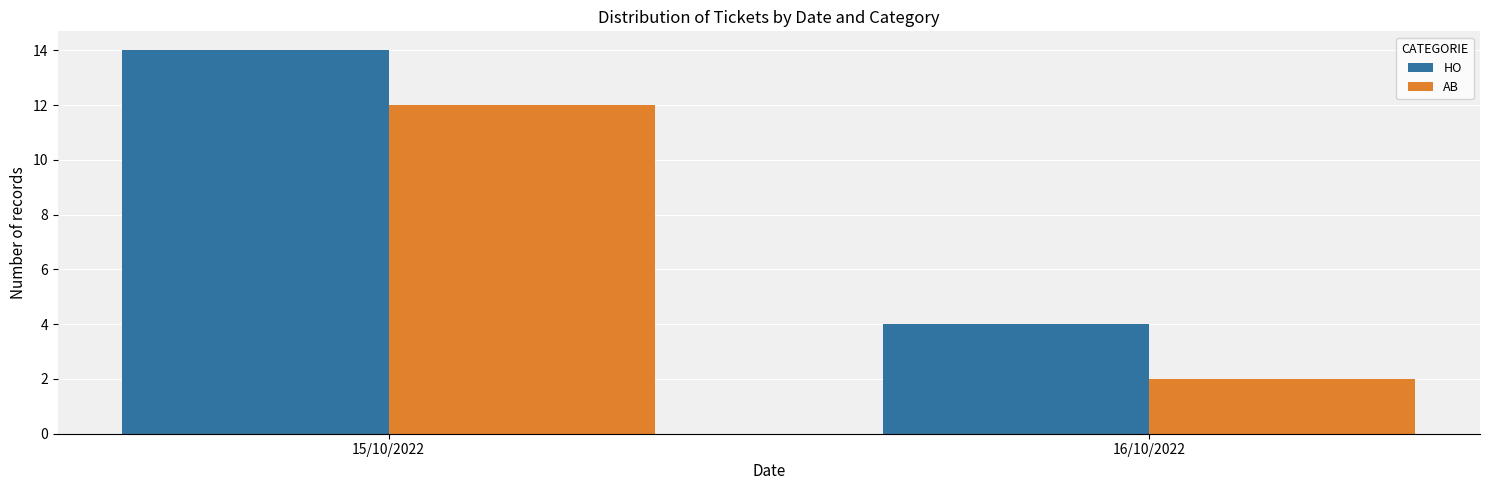

List the series in order of their overall mean, highest first.

HO, AB